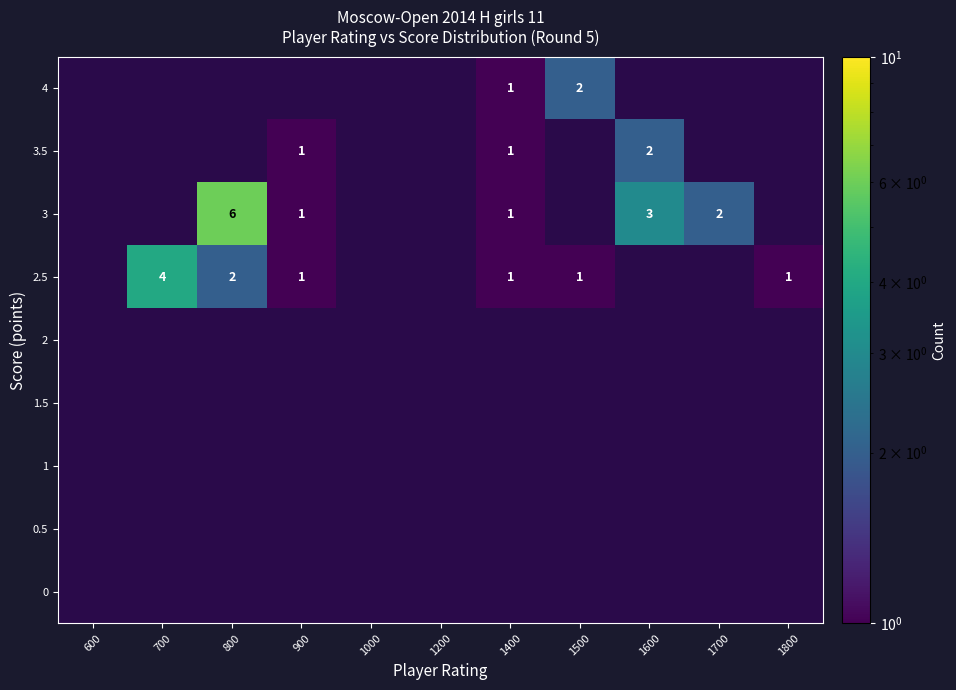

The 3 series shows 1 at 1400. True or false?

True